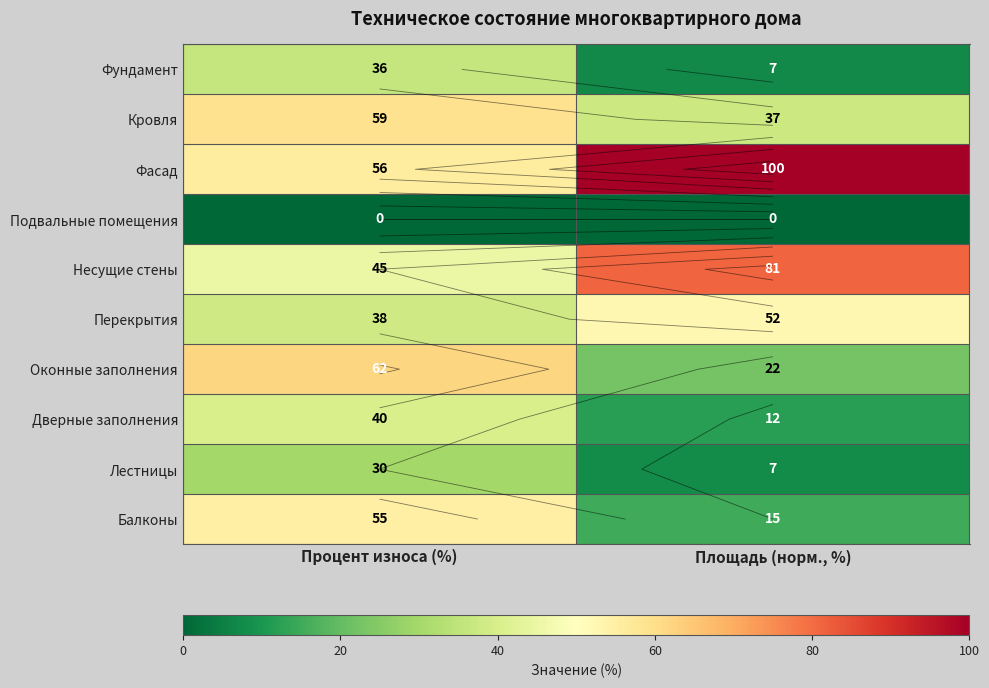

What is the sum of all Балконы values?

70.0